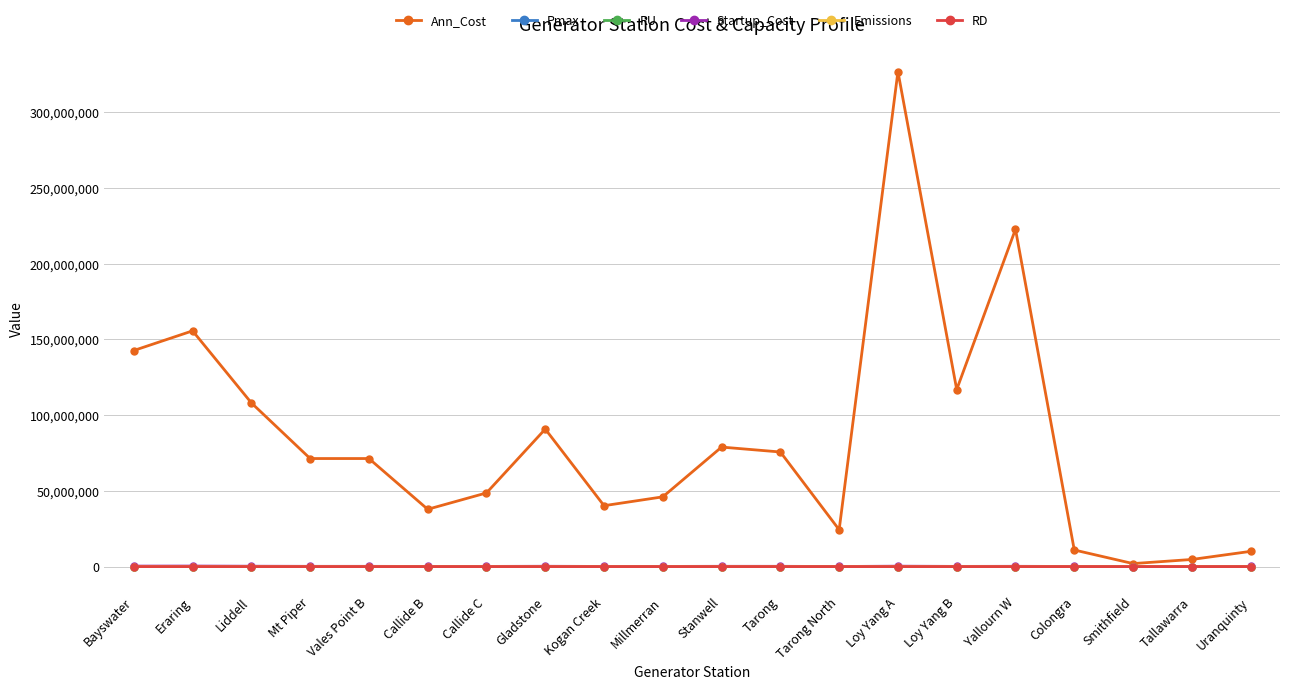

Which series changed the most between Gladstone and Kogan Creek?

Ann_Cost